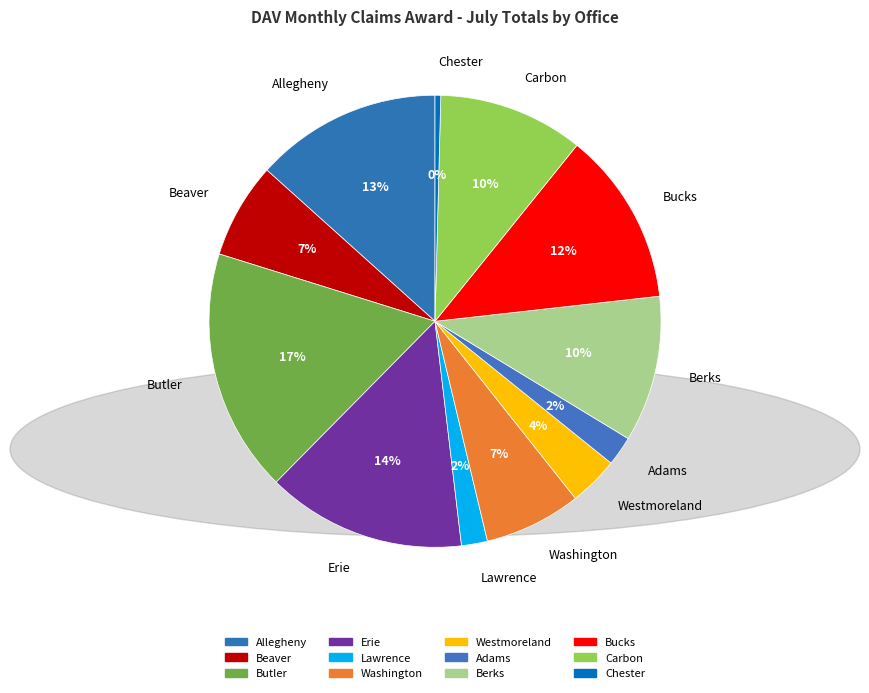

How many segments does this pie chart have?

12